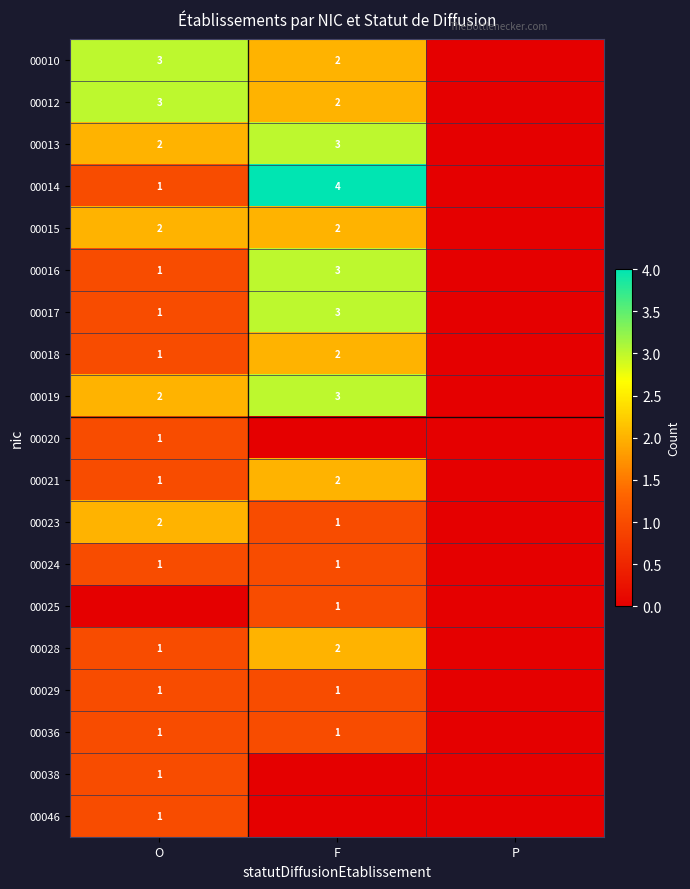

The 00014 series shows 1 at O. True or false?

True